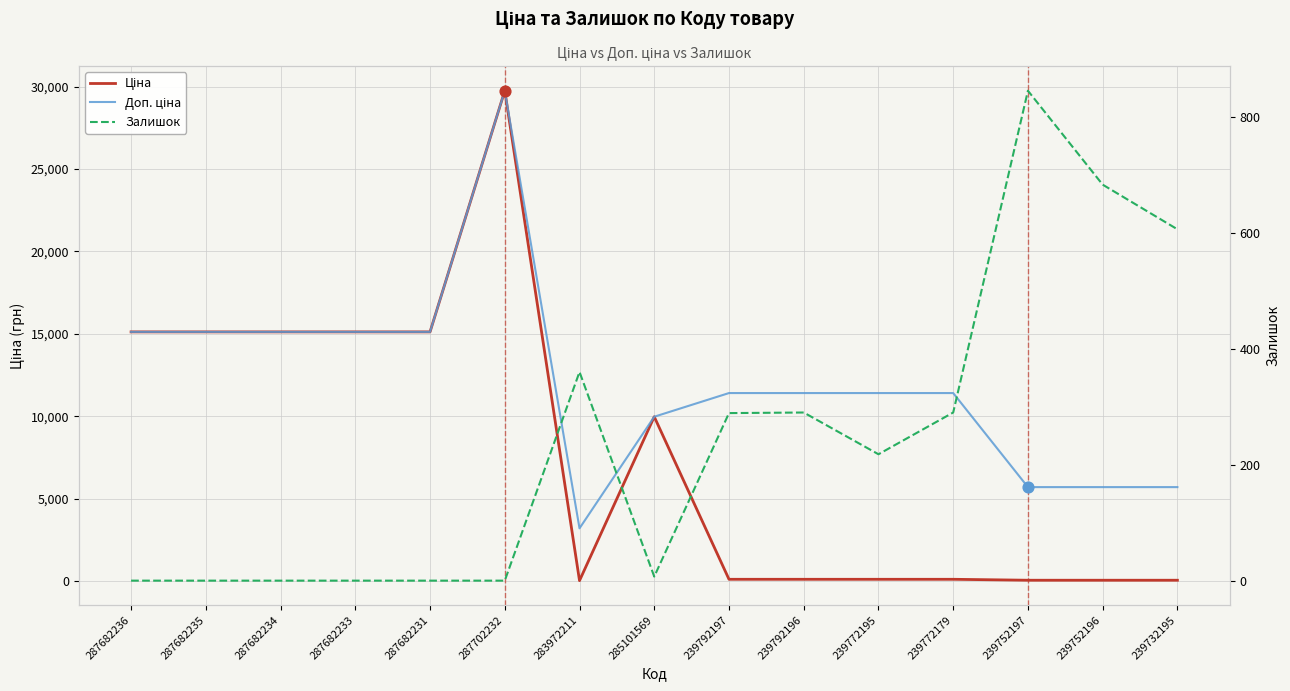

Which series has the largest total across all categories?

Доп. ціна